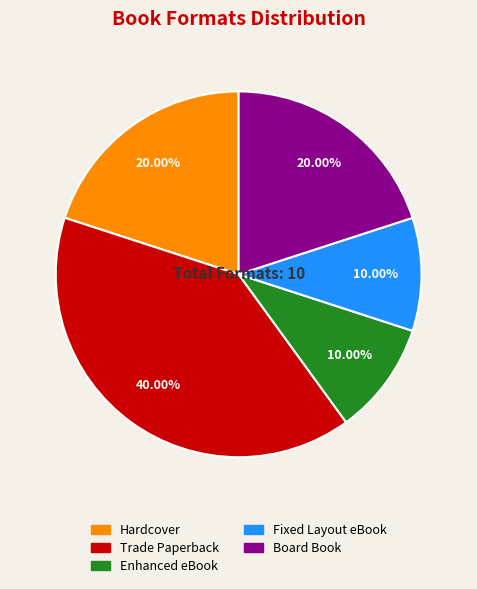

Is the sum of Board Book and Enhanced eBook greater than half?

No